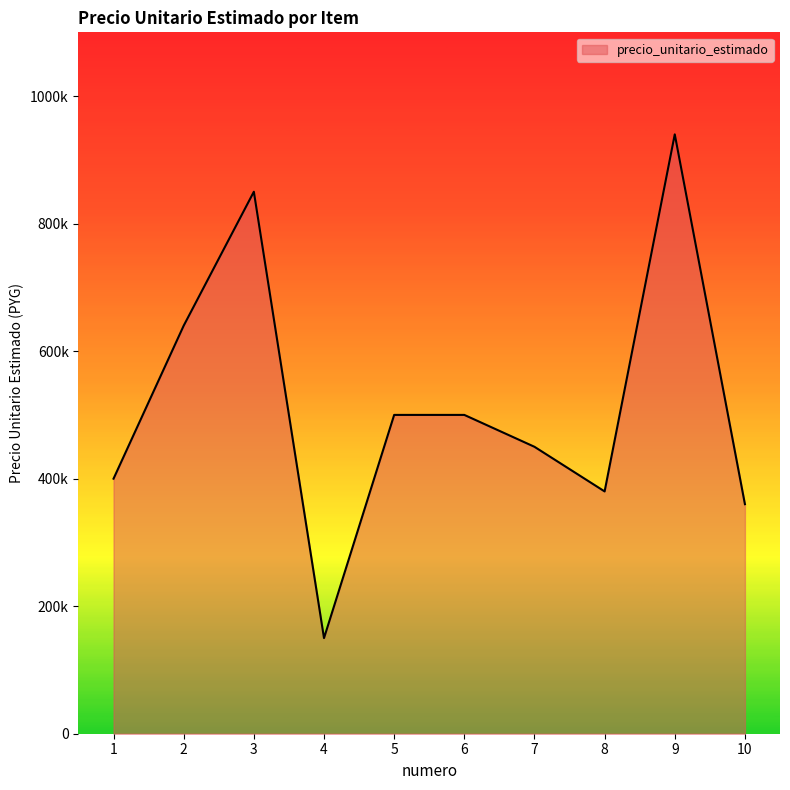

The chart shows a value of 569060 at 10. True or false?

False